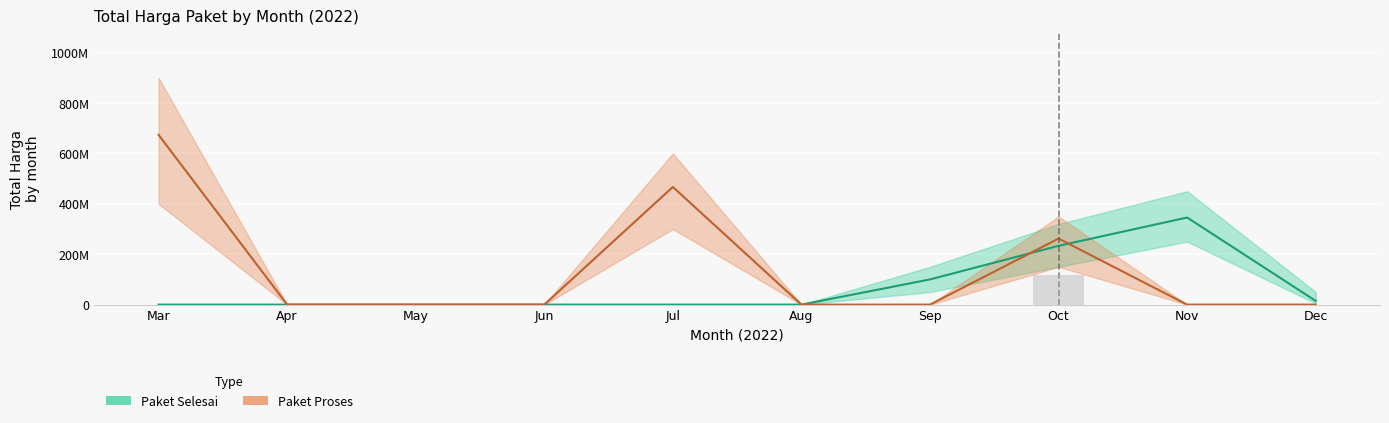

Which has a higher value, Apr or Aug?

Apr